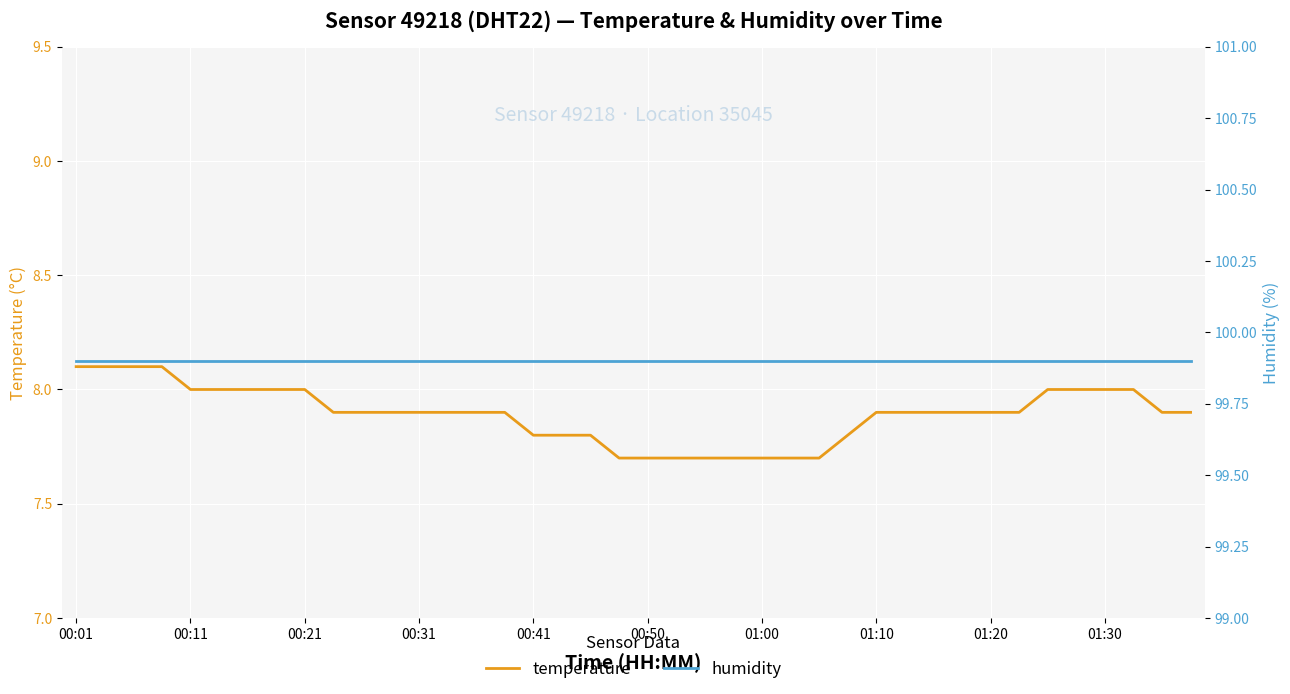

At which category is the sum across all series the highest?

00:01